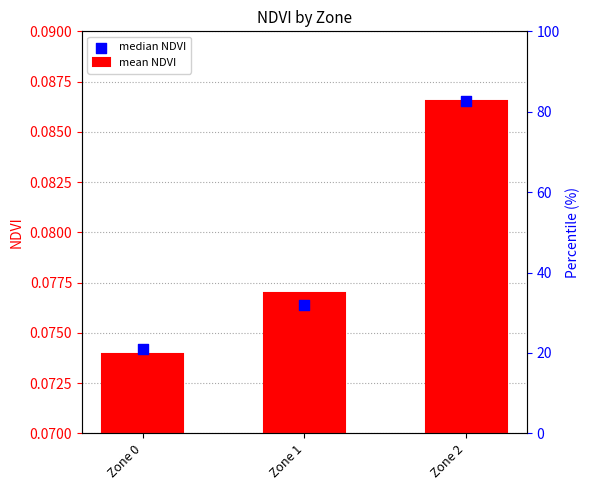

Is the value of mean NDVI at Zone 1 greater than the value of median NDVI at Zone 0?

No